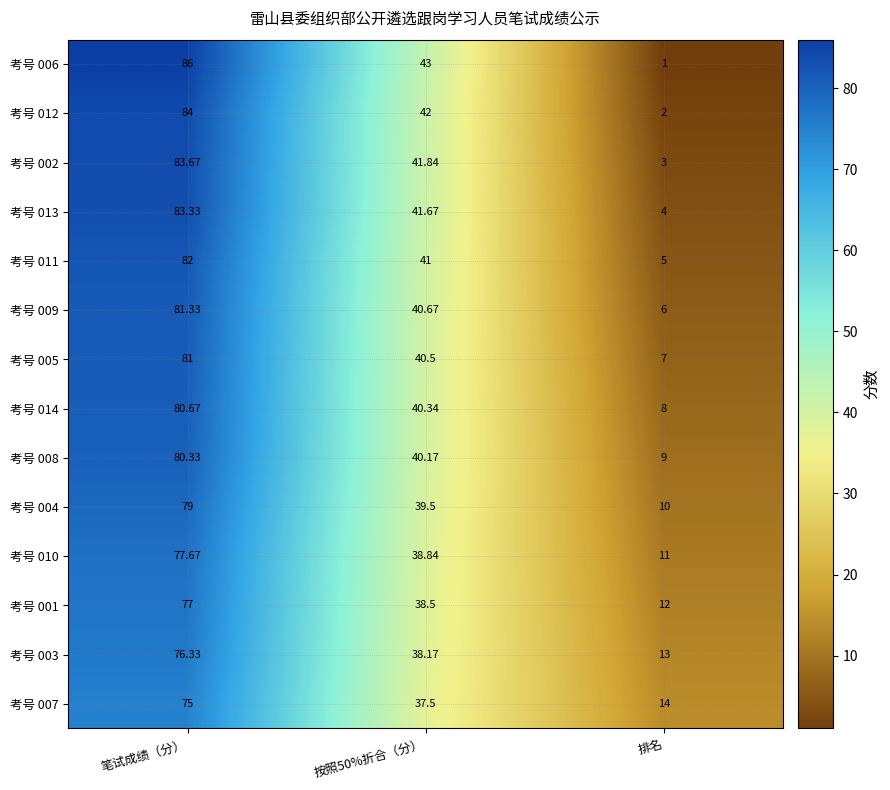

Which label corresponds to the largest value in the chart?

笔试成绩（分）